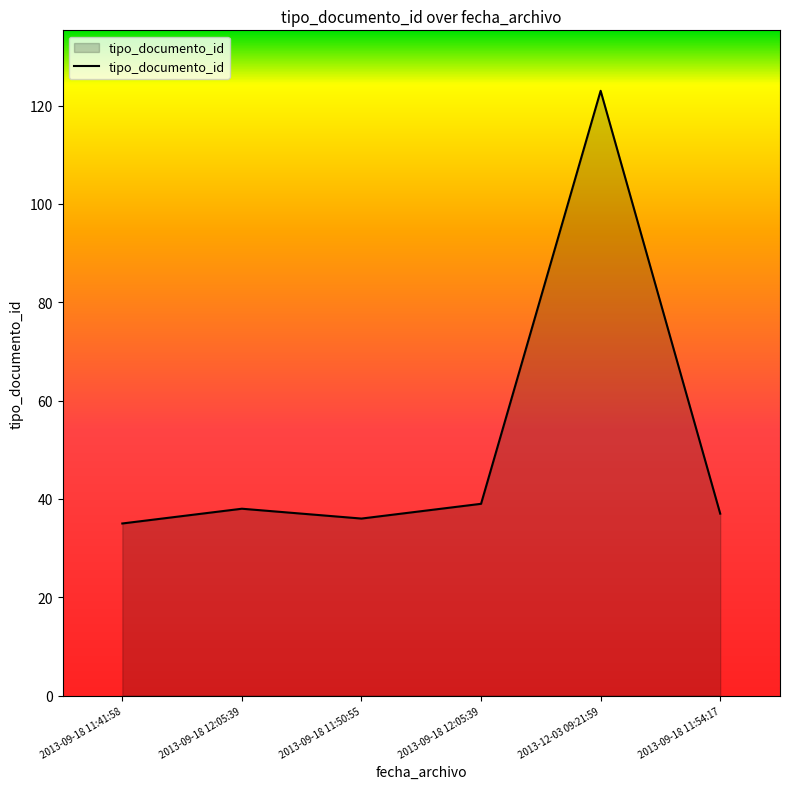

How many lines are shown in the chart?

1